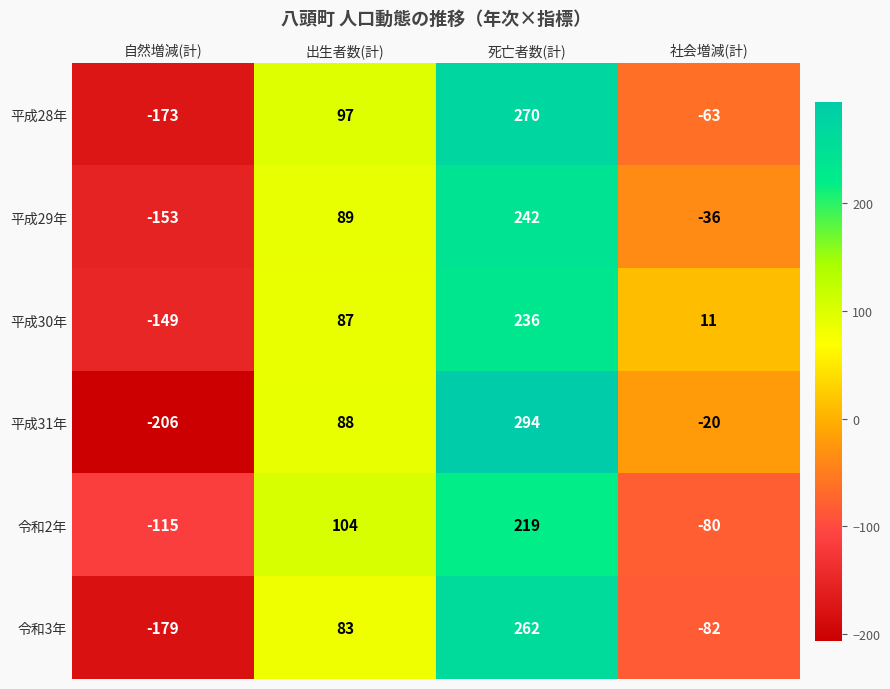

At which category is the sum across all series the highest?

死亡者数(計)